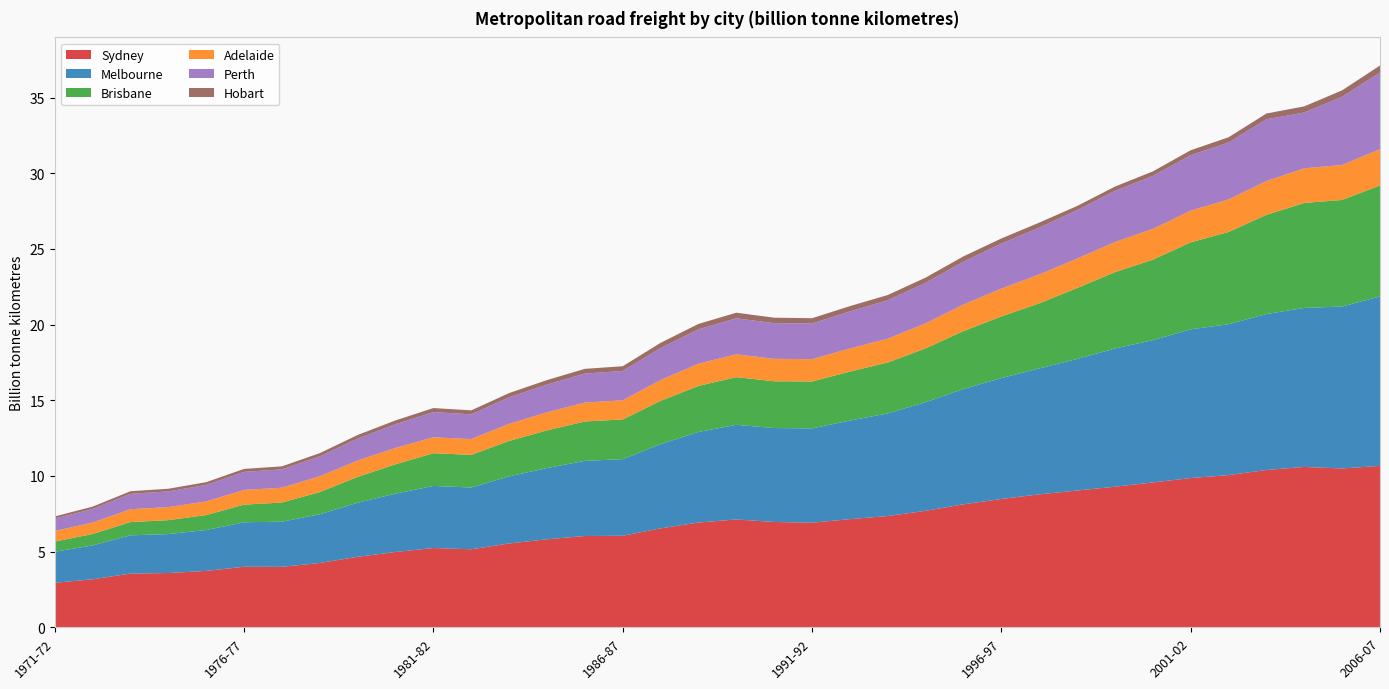

Reading left to right, what are all the values shown in this chart?

Sydney: 2.9	3.2	3.5	3.6	3.7	4.0	4.0	4.2	4.7	5.0	5.2	5.2	5.5	5.8	6.0	6.0	6.5	6.9	7.1	7.0	6.9	7.1	7.4	7.7	8.1	8.5	8.8	9.0	9.3	9.6	9.9	10.1	10.4	10.6	10.5	10.7
Melbourne: 2.1	2.2	2.5	2.6	2.7	2.9	3.0	3.2	3.6	3.9	4.1	4.1	4.4	4.7	5.0	5.1	5.6	6.0	6.3	6.2	6.2	6.5	6.8	7.2	7.6	8.0	8.3	8.7	9.1	9.4	9.8	10.0	10.3	10.5	10.7	11.2
Brisbane: 0.7	0.8	0.9	0.9	1.0	1.2	1.3	1.5	1.7	1.9	2.2	2.2	2.3	2.5	2.6	2.6	2.9	3.0	3.1	3.1	3.1	3.2	3.4	3.6	3.8	4.1	4.3	4.7	5.0	5.3	5.7	6.1	6.6	6.9	7.0	7.3
Adelaide: 0.7	0.8	0.9	0.9	0.9	1.0	1.0	1.0	1.1	1.1	1.1	1.0	1.1	1.2	1.3	1.3	1.4	1.5	1.5	1.5	1.5	1.5	1.6	1.7	1.8	1.8	1.9	1.9	2.0	2.0	2.1	2.1	2.2	2.3	2.3	2.4
Perth: 0.8	0.9	1.0	1.0	1.1	1.2	1.2	1.3	1.5	1.6	1.7	1.6	1.7	1.8	1.9	1.9	2.1	2.3	2.4	2.4	2.4	2.5	2.5	2.7	2.8	3.0	3.1	3.2	3.4	3.5	3.7	3.8	4.1	3.7	4.5	5.1
Hobart: 0.1	0.2	0.2	0.2	0.2	0.2	0.2	0.2	0.2	0.3	0.3	0.3	0.3	0.3	0.3	0.3	0.3	0.4	0.4	0.4	0.3	0.3	0.3	0.3	0.3	0.3	0.3	0.3	0.3	0.3	0.3	0.3	0.4	0.4	0.4	0.5